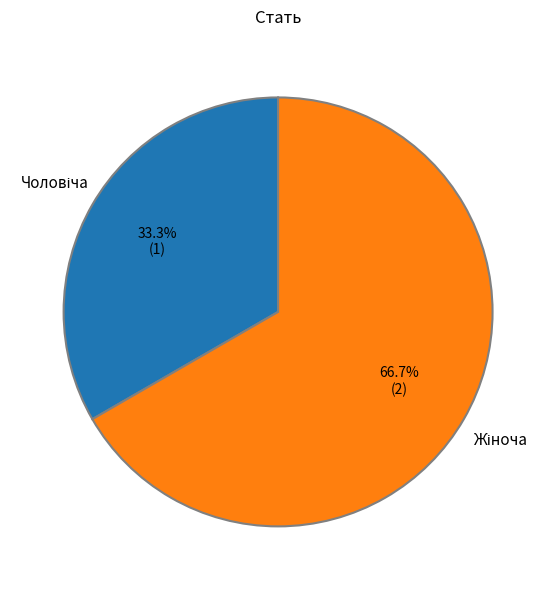

Is there any slice that represents more than half of the pie?

Yes